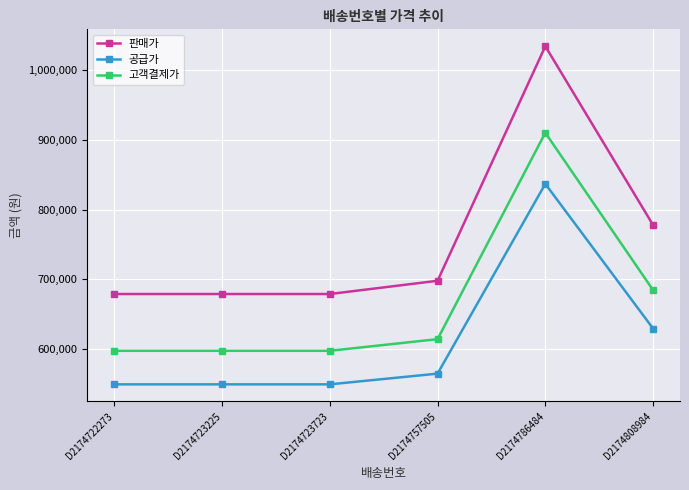

Reading left to right, transcribe all the data shown in this chart.

판매가: D2174722273=679000	D2174723225=679000	D2174723723=679000	D2174757505=698000	D2174786484=1034550	D2174808984=778000
공급가: D2174722273=549373	D2174723225=549373	D2174723723=549373	D2174757505=564745	D2174786484=837045	D2174808984=629473
고객결제가: D2174722273=597520	D2174723225=597520	D2174723723=597520	D2174757505=614240	D2174786484=910404	D2174808984=684640